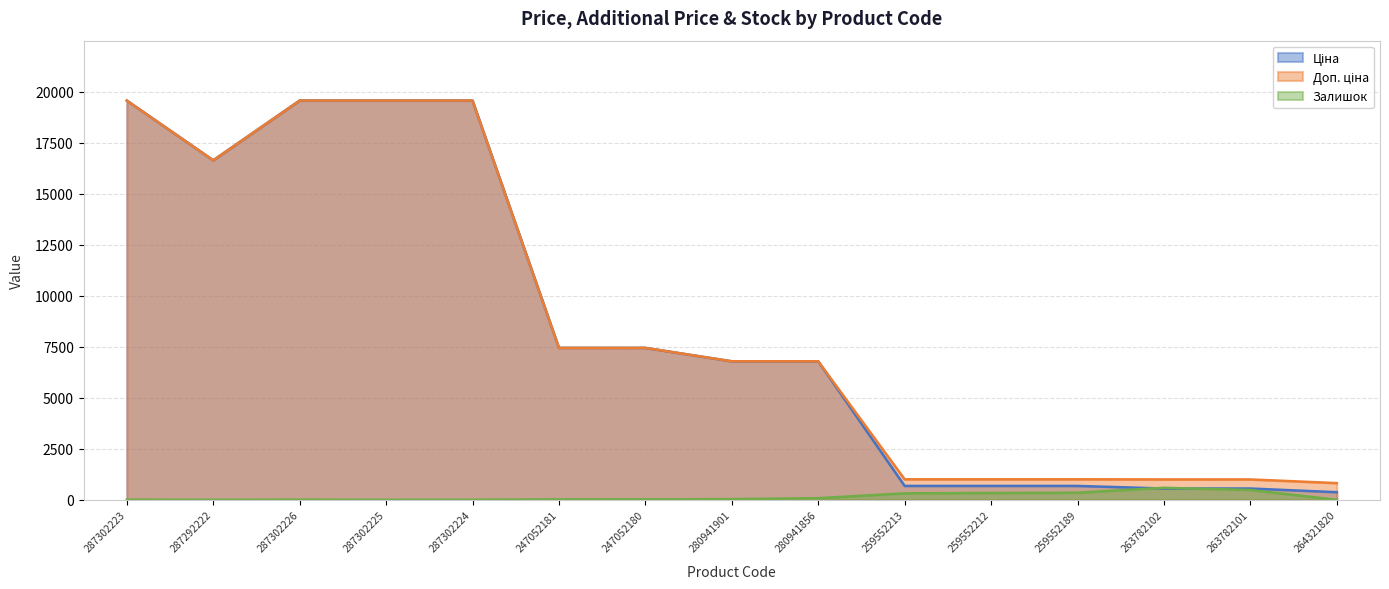

What are all the series names shown in the legend?

Ціна, Доп. ціна, Залишок